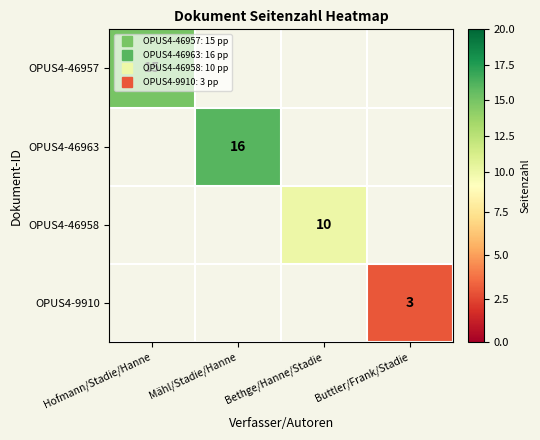

Rank the categories by OPUS4-46963 value from highest to lowest.

Hofmann/Stadie/Hanne, Mähl/Stadie/Hanne, Bethge/Hanne/Stadie, Buttler/Frank/Stadie